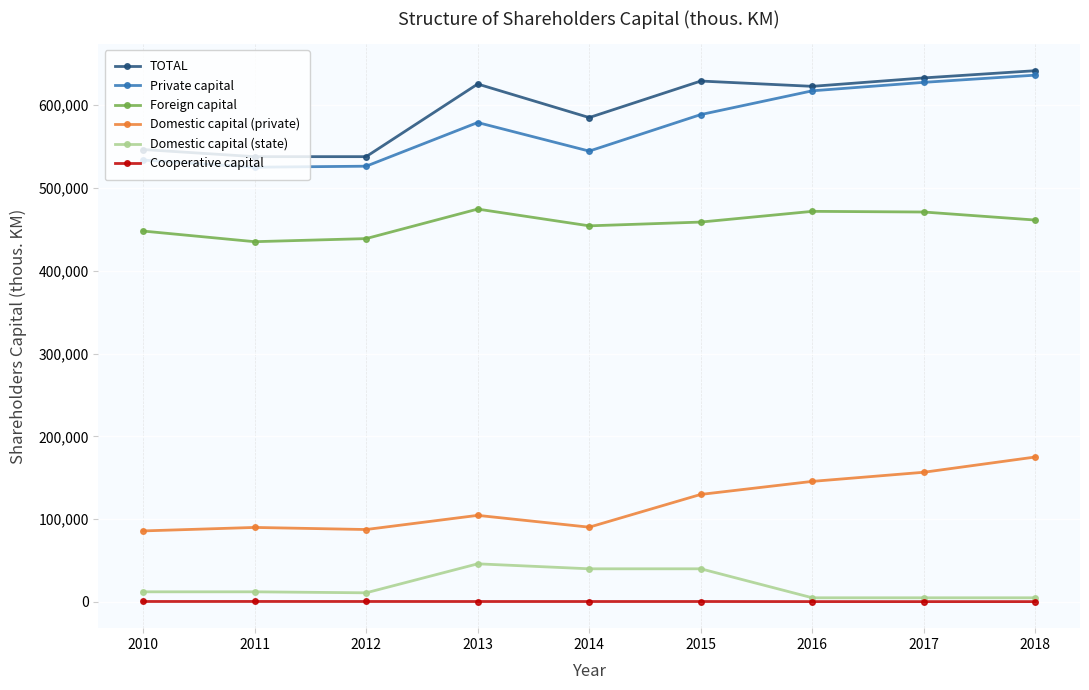

What is the value of the Private capital point at the 2nd from the left?

524988